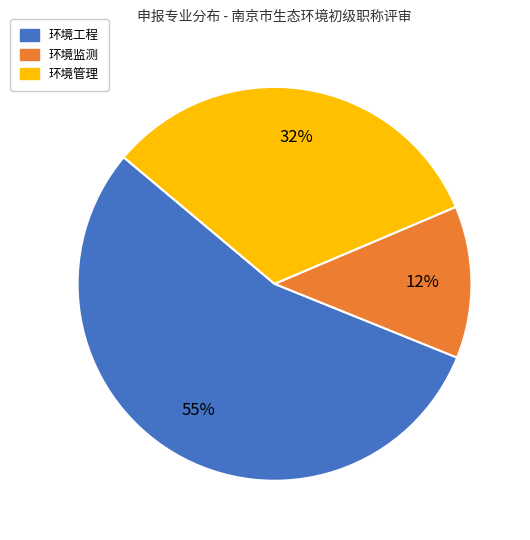

Is there a majority slice in this chart?

Yes